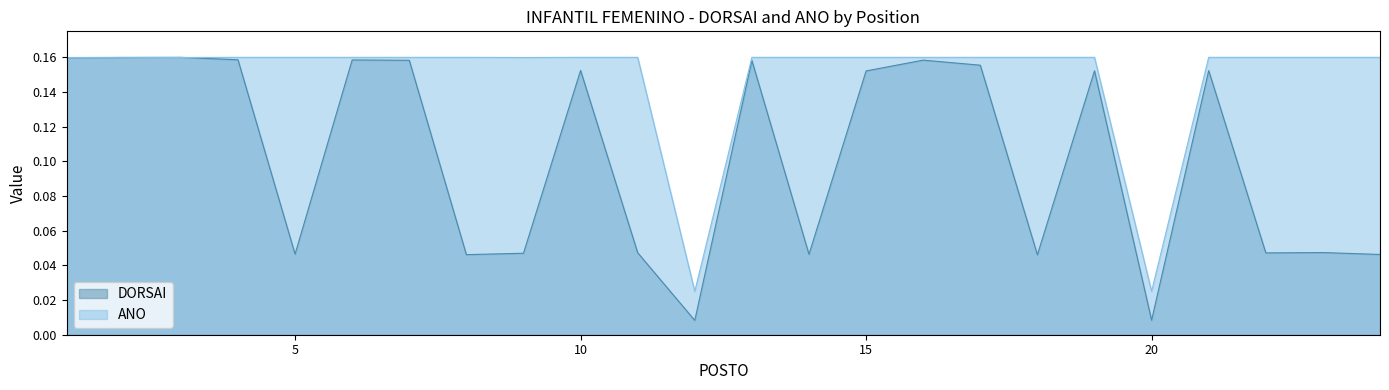

Count the ANO values in the range 0 to 1.

24